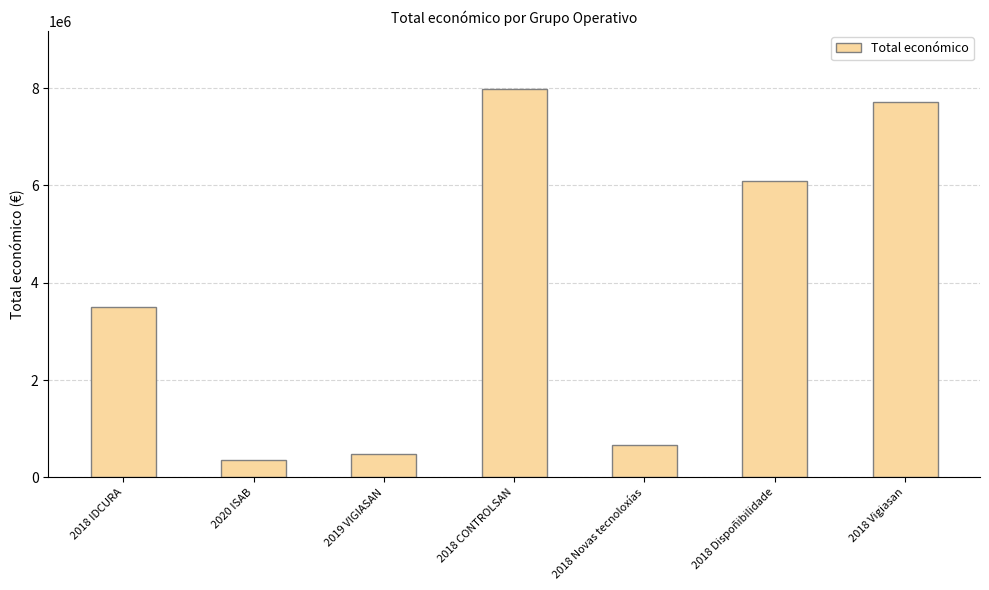

Reading right to left, list all the values displayed in this chart.

7717171	6097171	657425	7977125	480156	348843	3508005